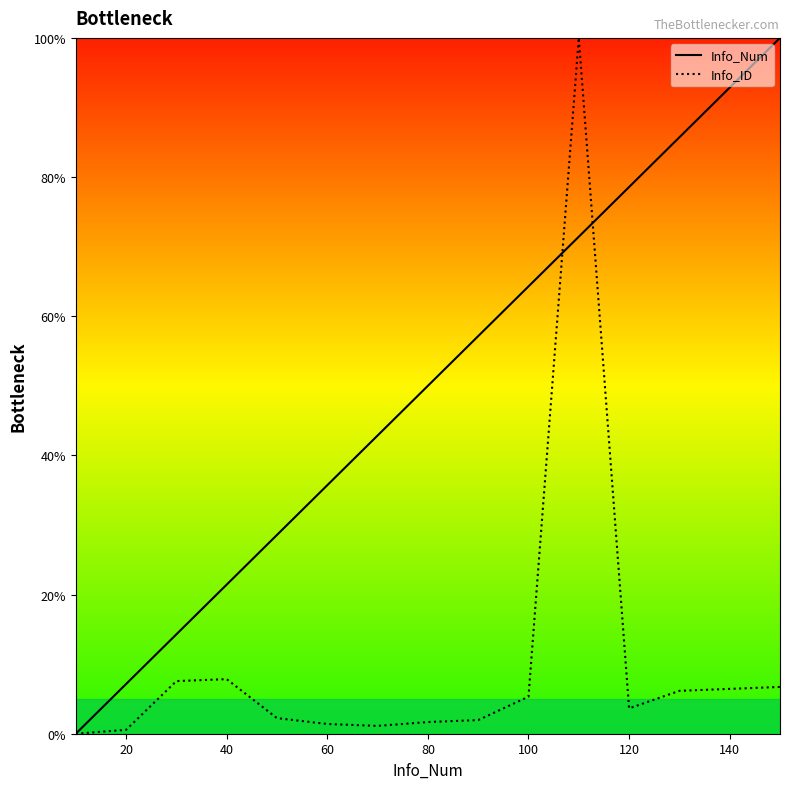

How many lines are shown in the chart?

2